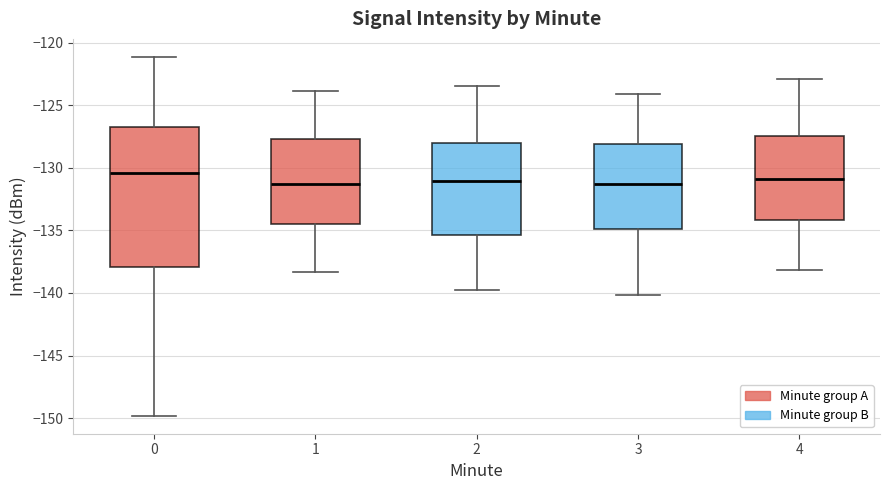

Where does the upper whisker of the box at x = 4 end on the y-axis? The values are not printed on the chart, so give them approximately, as read against the axis.

-123.0